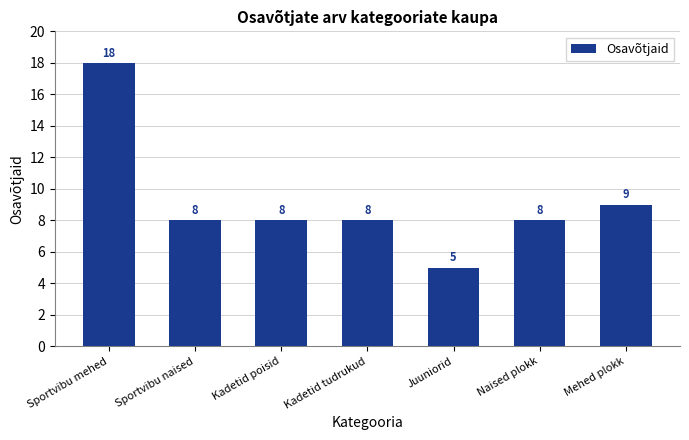

What is the difference between the maximum and minimum values?

13